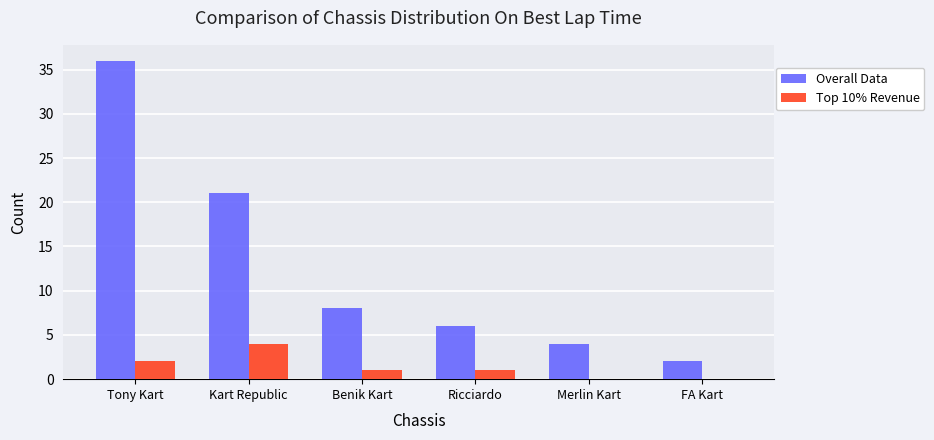

What is the difference between the Overall Data values at Benik Kart and Merlin Kart?

4